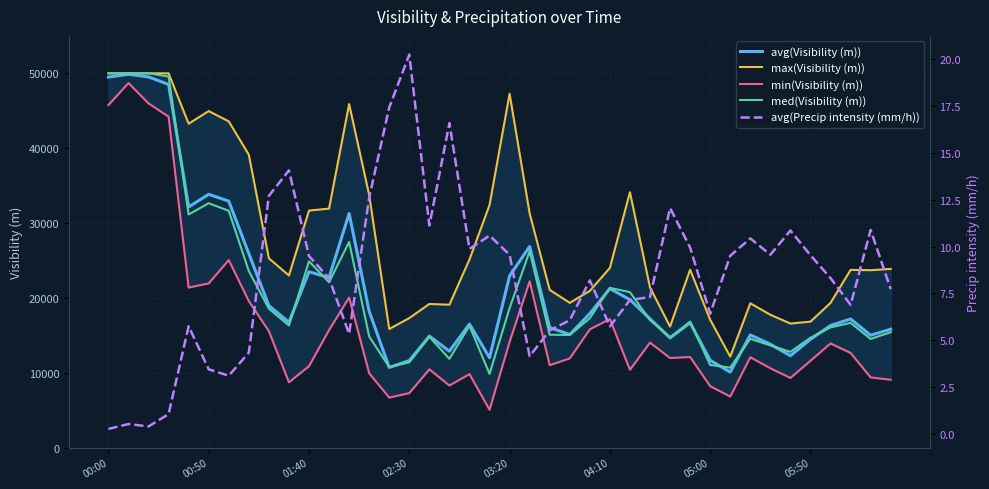

Is the value of min(Visibility (m)) at 16 greater than the value of med(Visibility (m)) at 03:20?

No